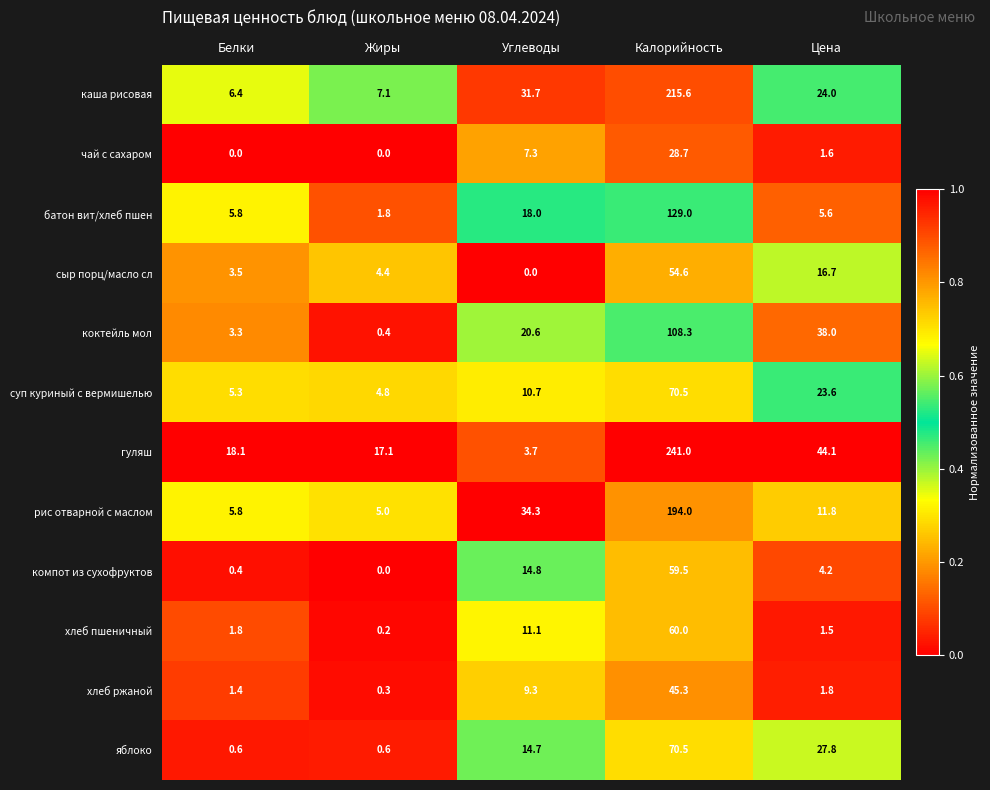

Between Углеводы and Калорийность, which series saw the biggest shift?

гуляш